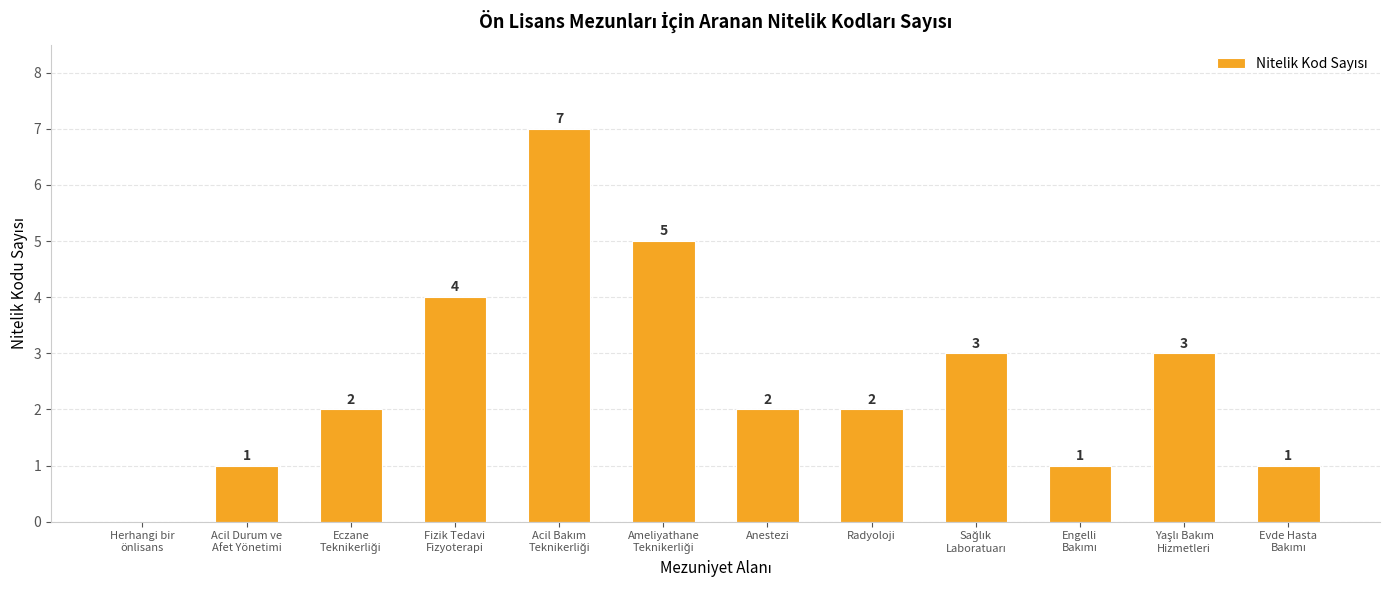

Reading left to right, transcribe all the data shown in this chart.

0	1	2	4	7	5	2	2	3	1	3	1